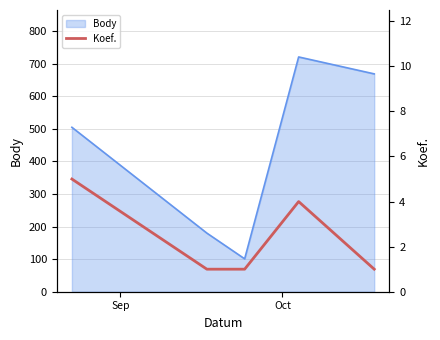

What is the minimum value shown in the chart?

1